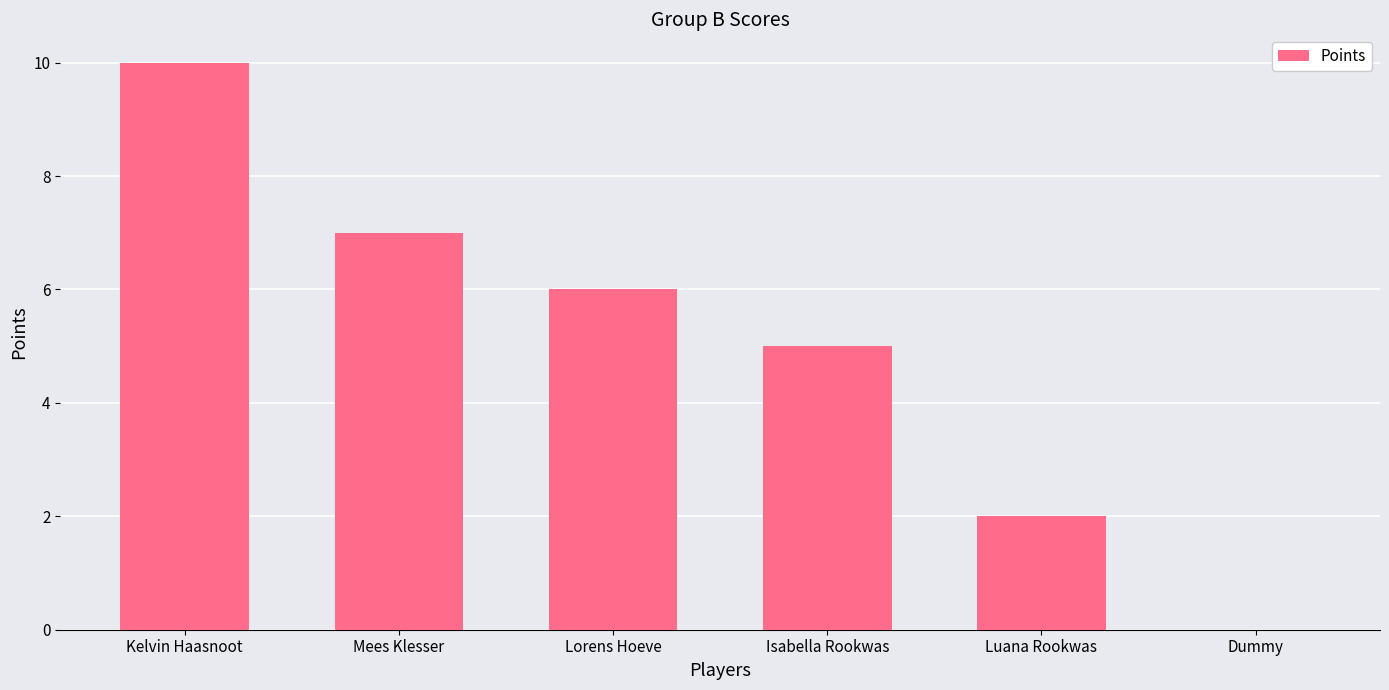

Reading right to left, extract all data points from this chart.

0	2	5	6	7	10